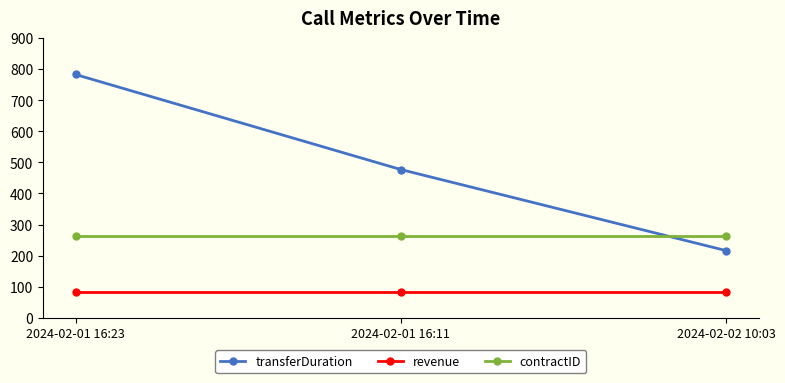

Between 2024-02-01 16:11 and 2024-02-02 10:03, which series saw the biggest shift?

transferDuration